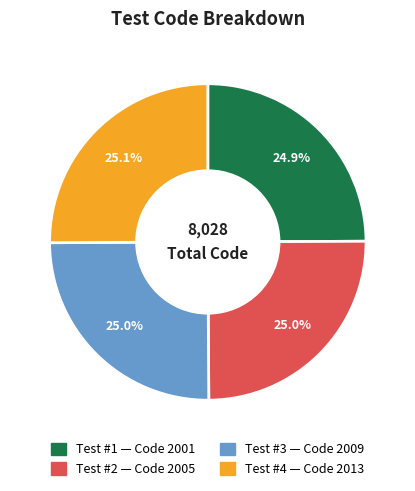

Does any single category account for the majority?

No